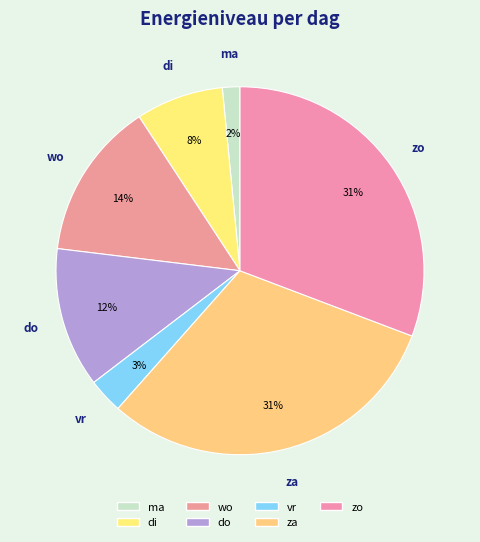

To the nearest percent, what is the difference between the largest and smallest slice percentages?

29%